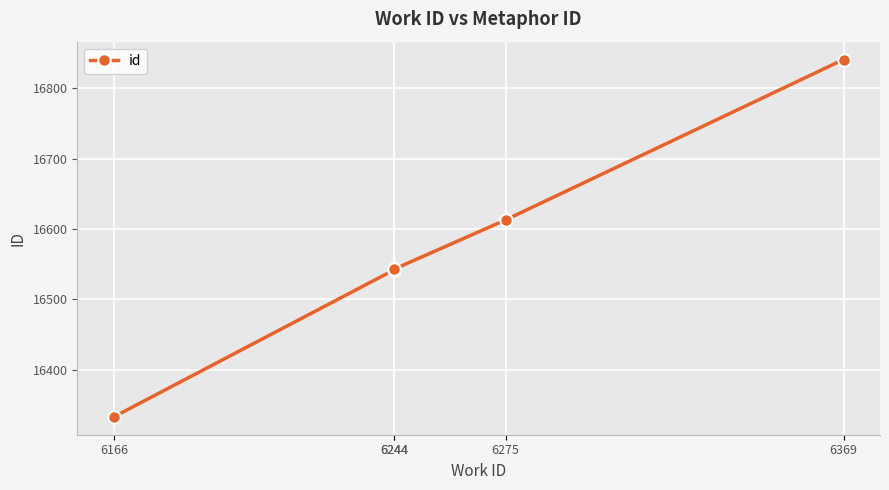

What is the average value?

16574